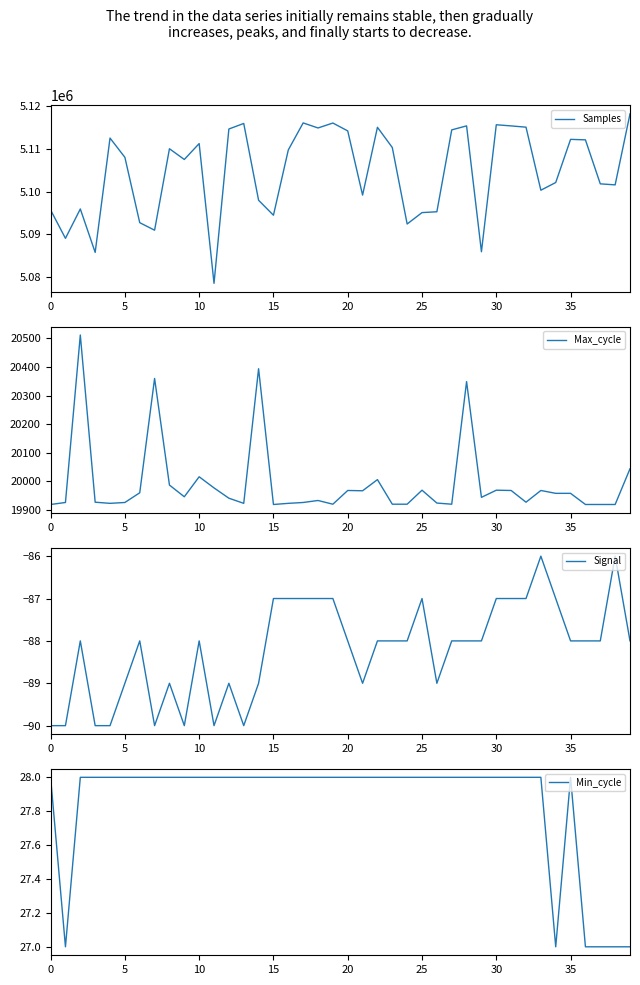

What is the lowest value of the Signal series?

-90